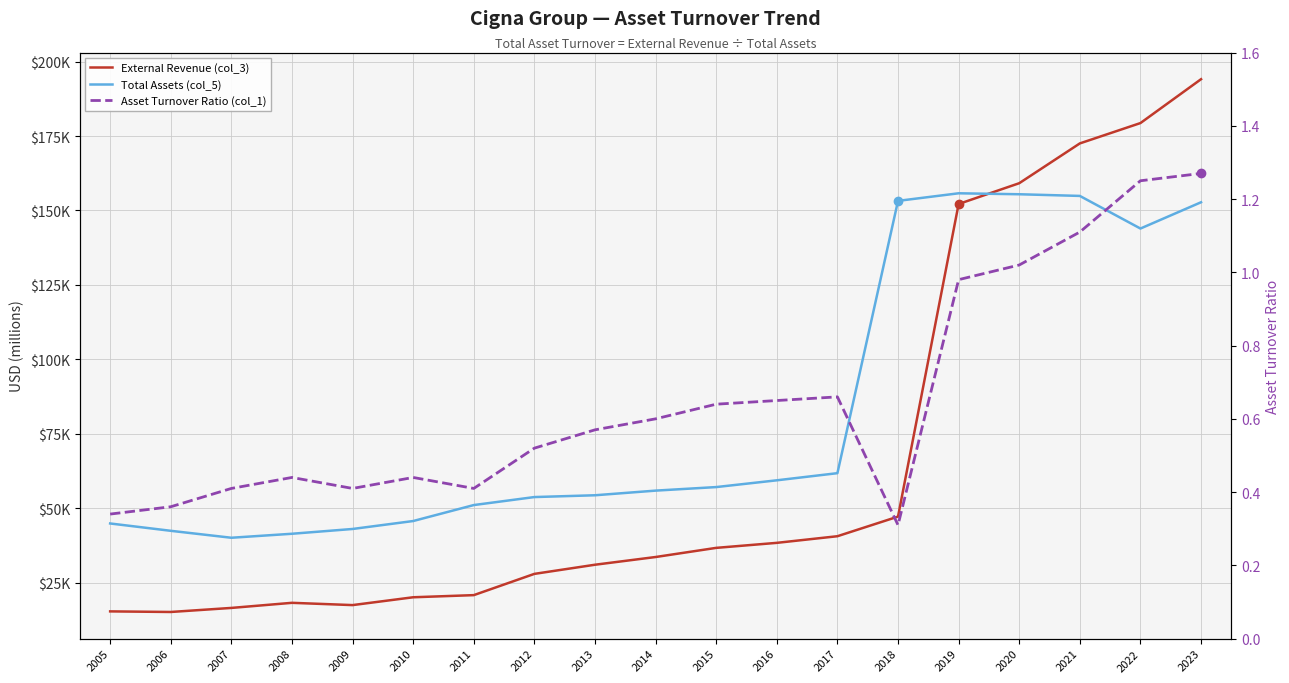

True or false: Total Assets (col_5) has a value of 40065.0 at 2007.

True